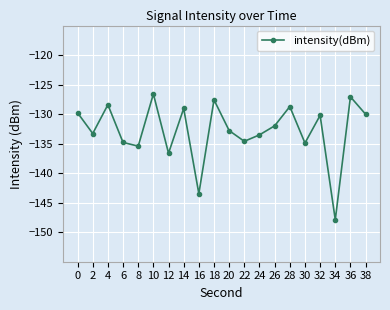

Read the value at 20.

-132.8